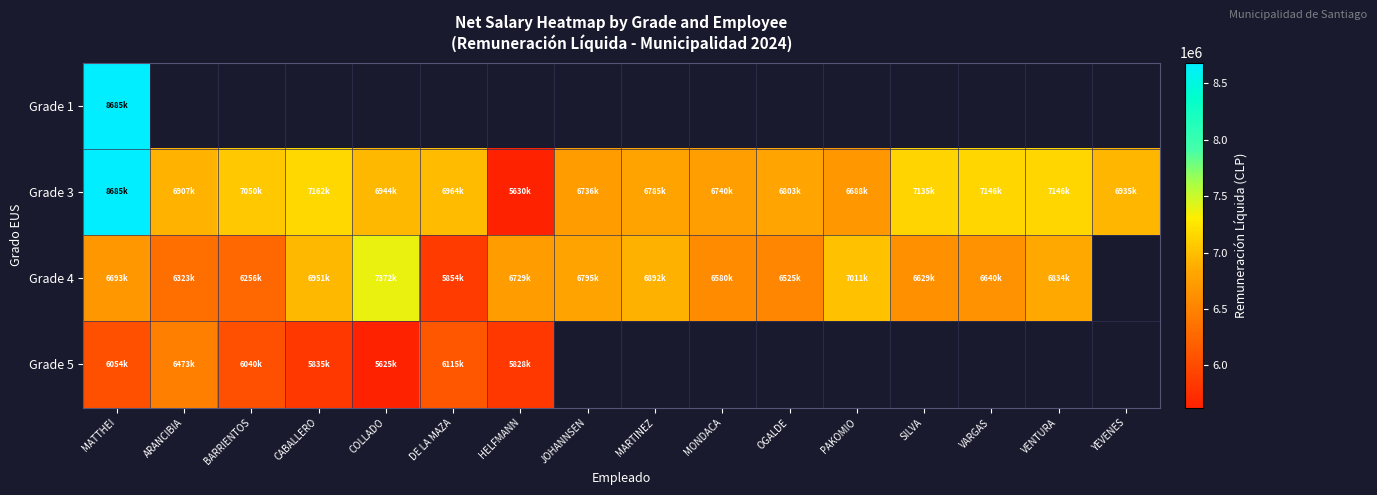

Rank the categories by Grade 5 value from highest to lowest.

ARANCIBIA, DE LA MAZA, MATTHEI, BARRIENTOS, CABALLERO, HELFMANN, JOHANNSEN, MARTINEZ, MONDACA, OGALDE, PAKOMIO, SILVA, VARGAS, VENTURA, YEVENES, COLLADO